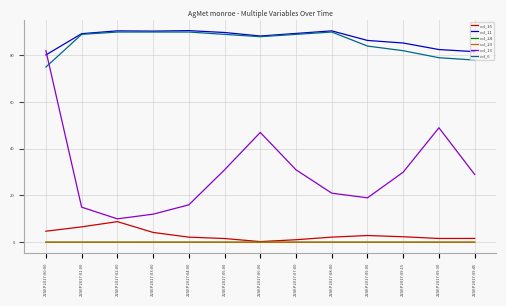

Is it true that col_13 equals 82.1 at 22SEP2017:06:00?

False